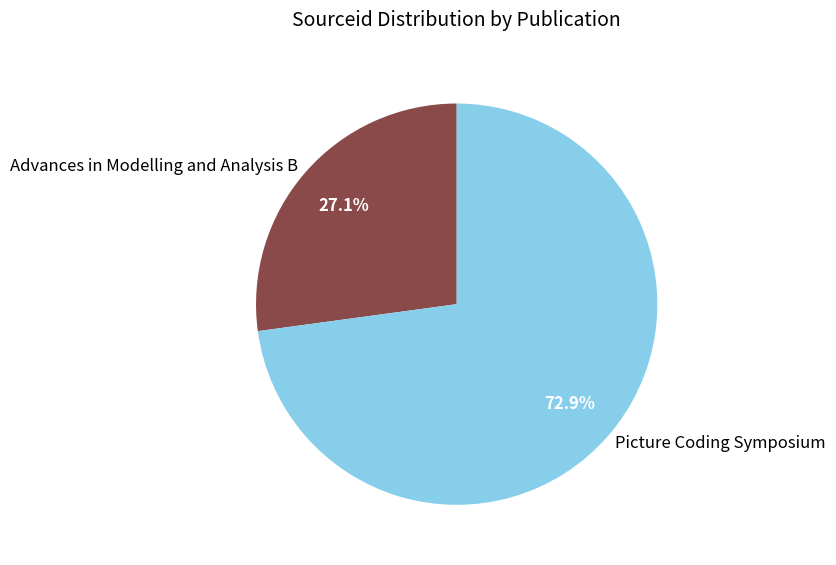

What percentage is NOT represented by Picture Coding Symposium?

27.1%